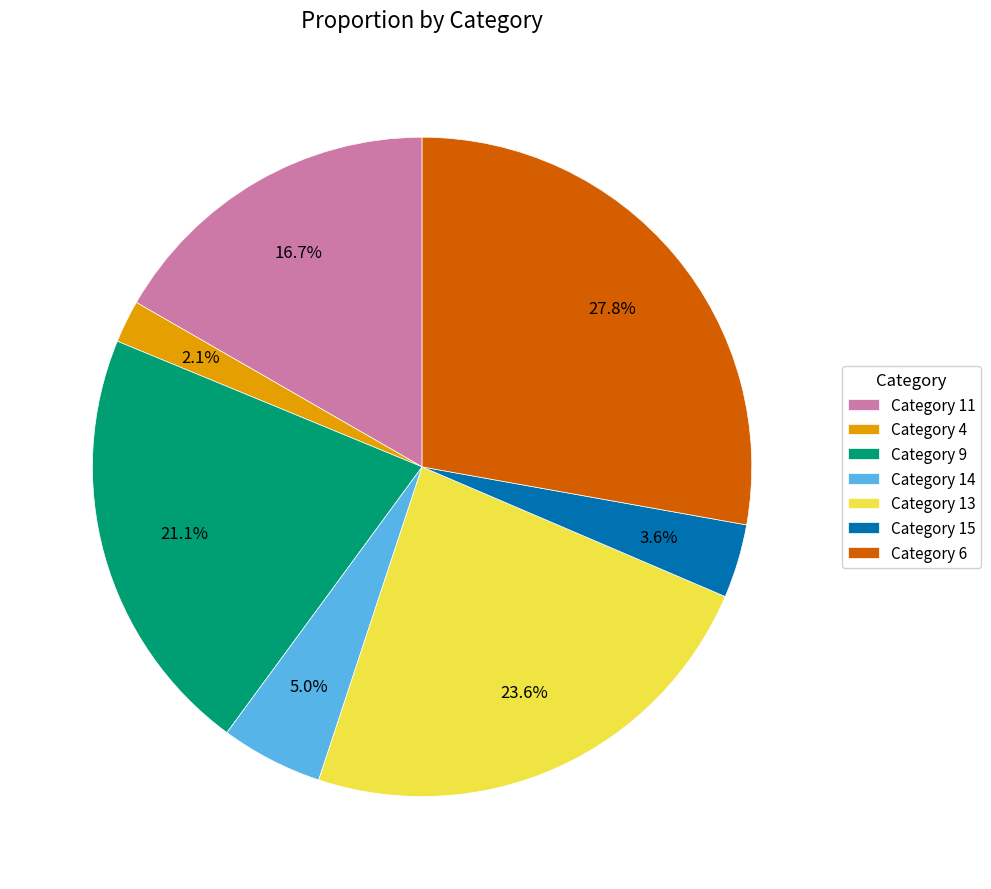

Which category has the smallest portion of the pie?

Category 4